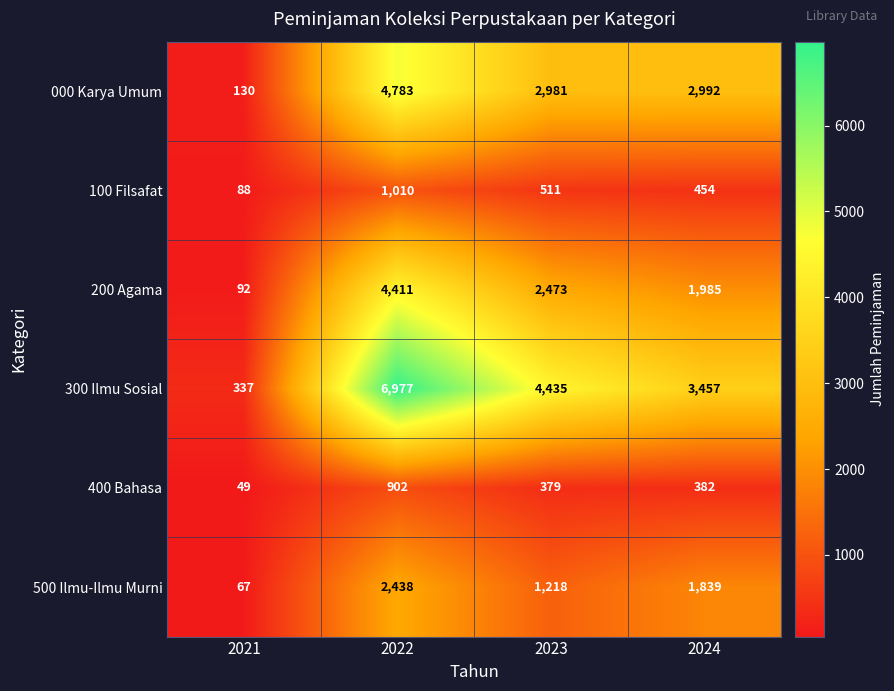

What is the sum of all 000 Karya Umum values?

10886